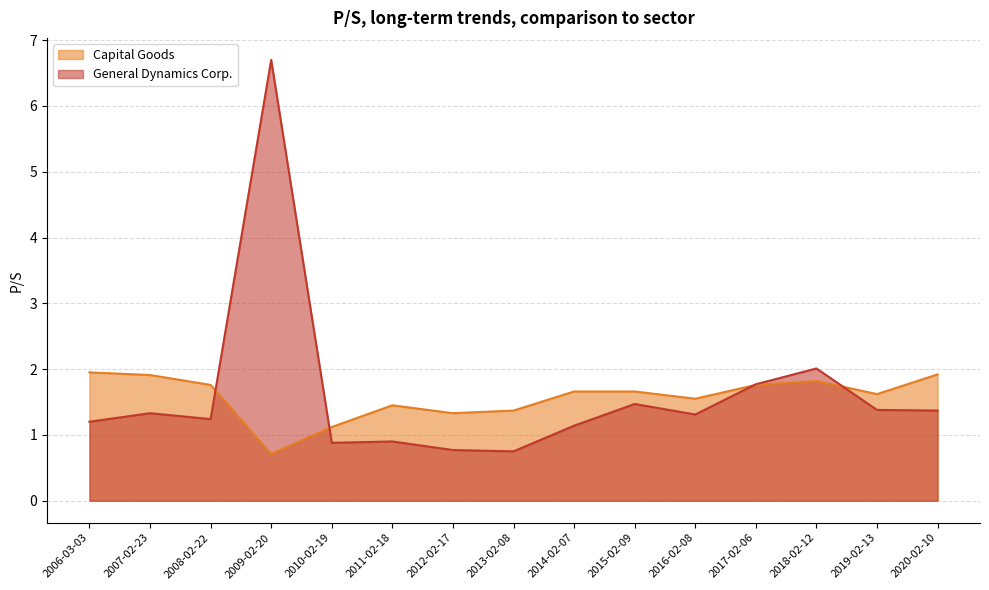

What is the total value across all series at 2016-02-08?

2.9